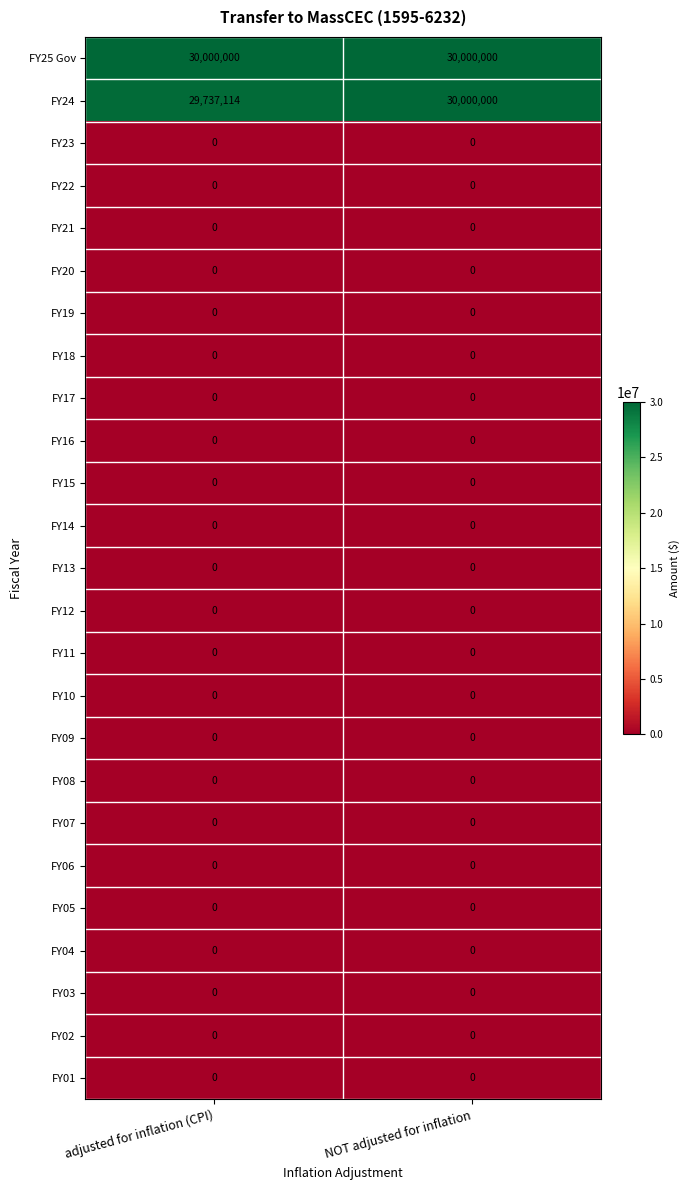

What is the total value across all series at NOT adjusted for inflation?

60000000